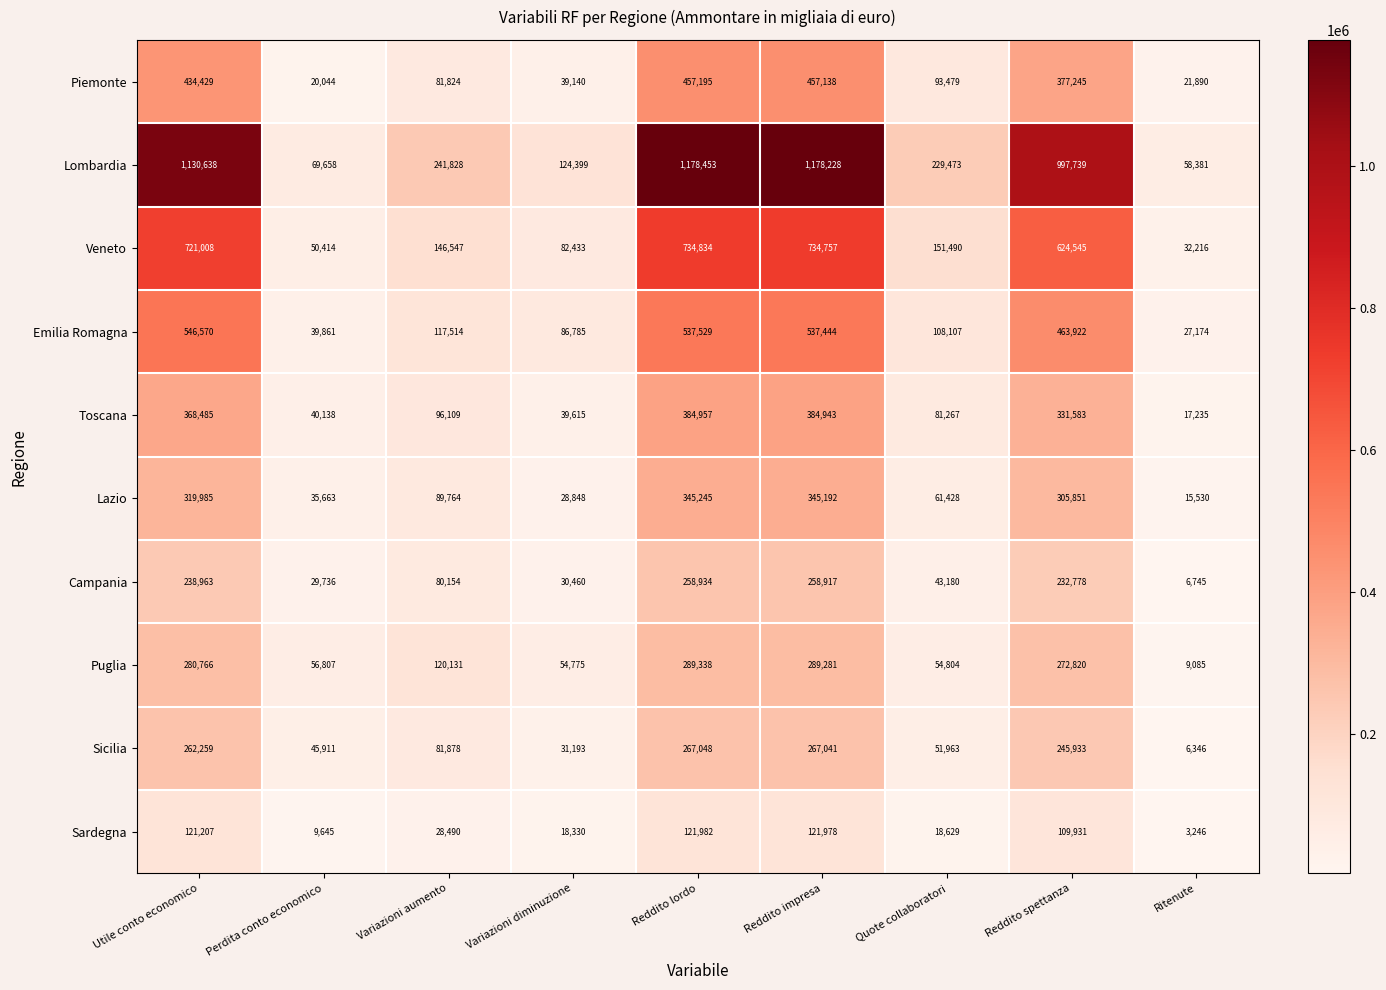

The Campania series shows 458635 at Reddito lordo. True or false?

False